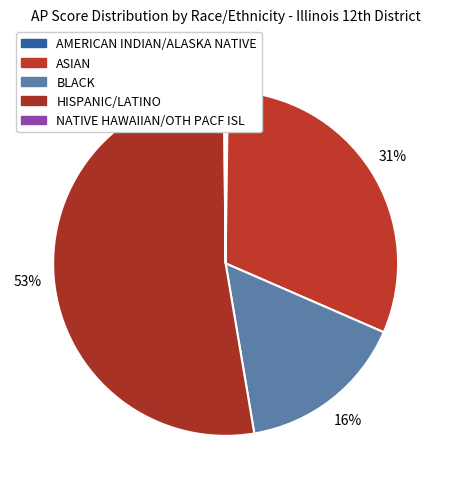

To the nearest percent, what portion does ASIAN represent?

31%